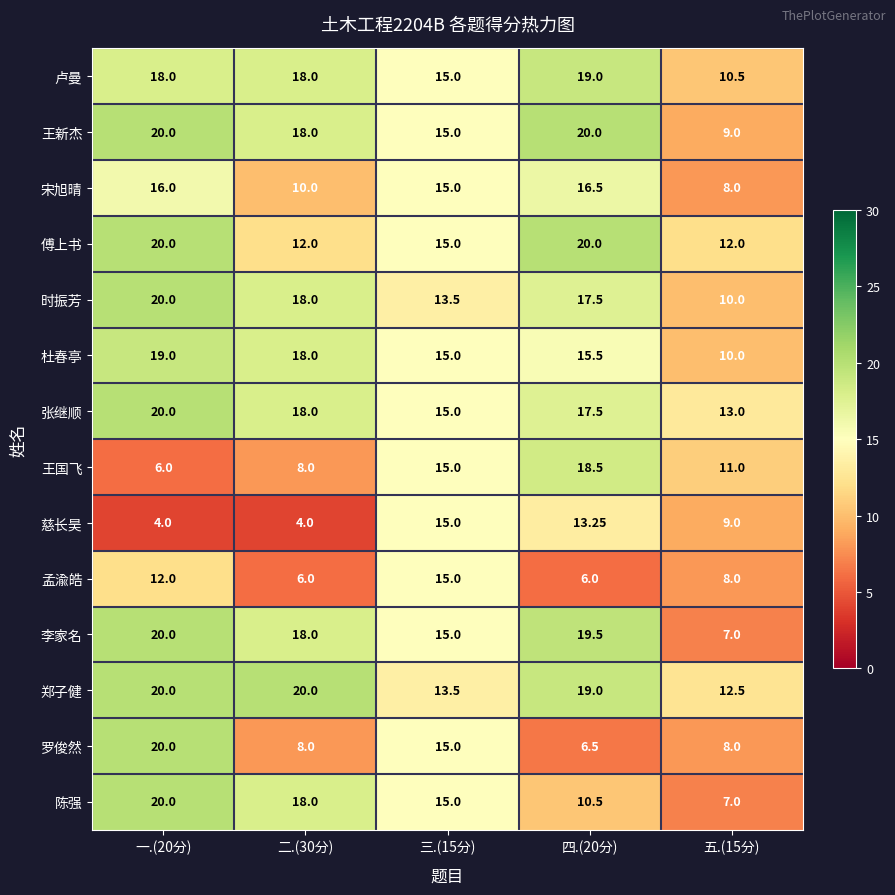

Which series has the largest range (max minus min)?

罗俊然